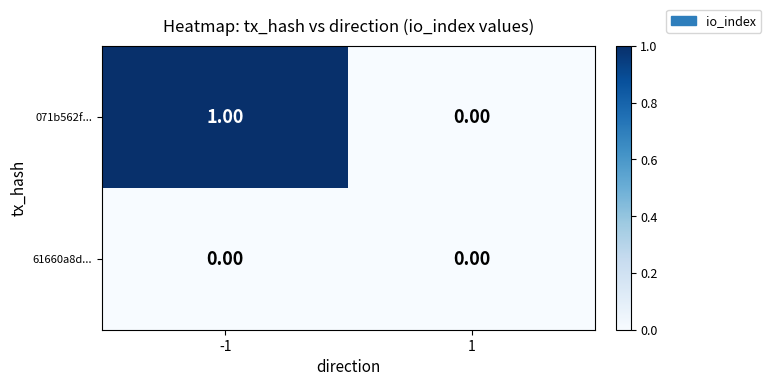

Which series changed the most between -1 and 1?

071b562f...